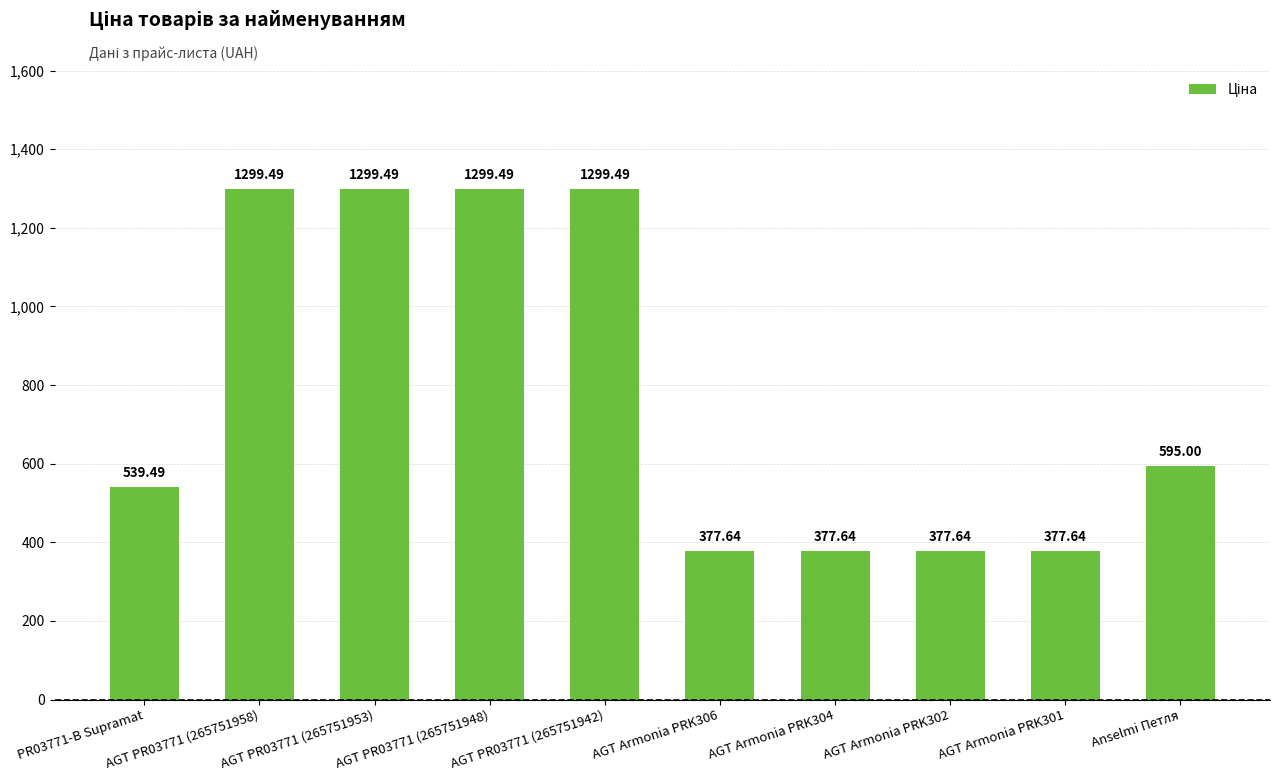

What is the minimum value shown in the chart?

377.6